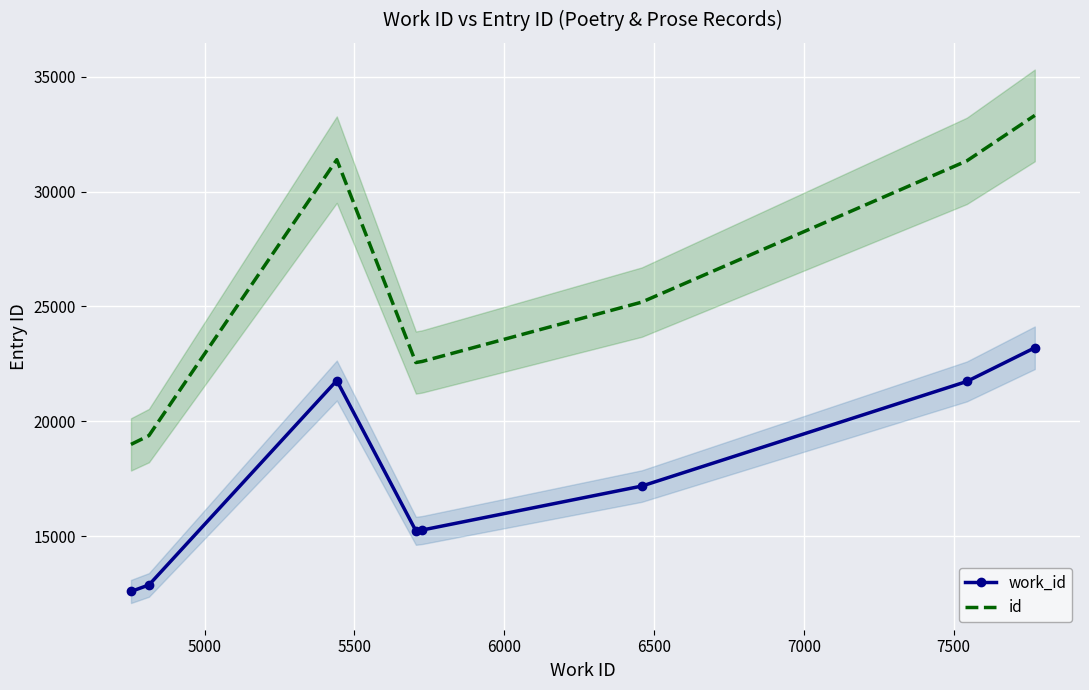

What is the lowest value of the work_id series?

12584.0